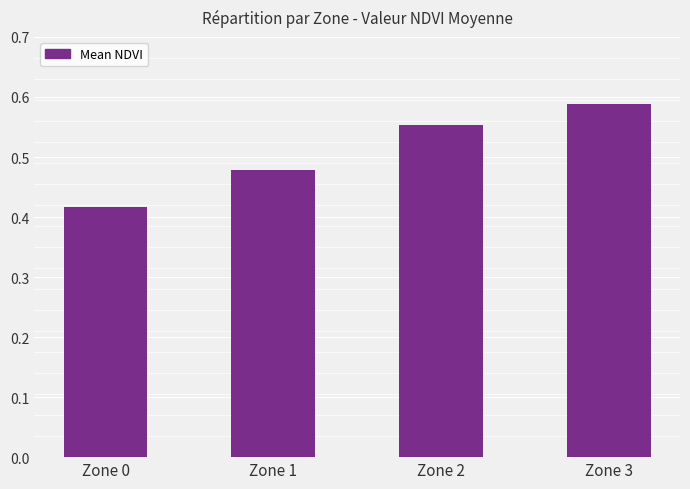

How many distinct data groups are displayed?

1